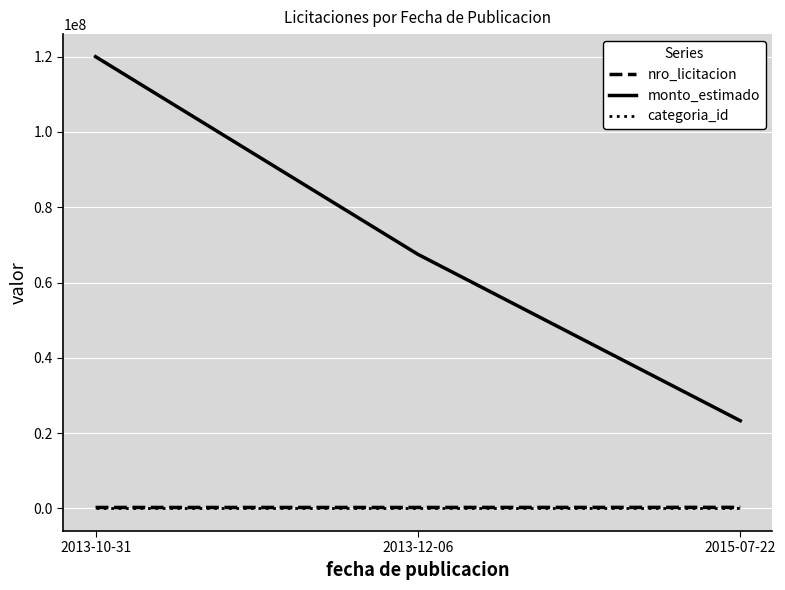

What value does the nro_licitacion series have at 2013-12-06?

264426